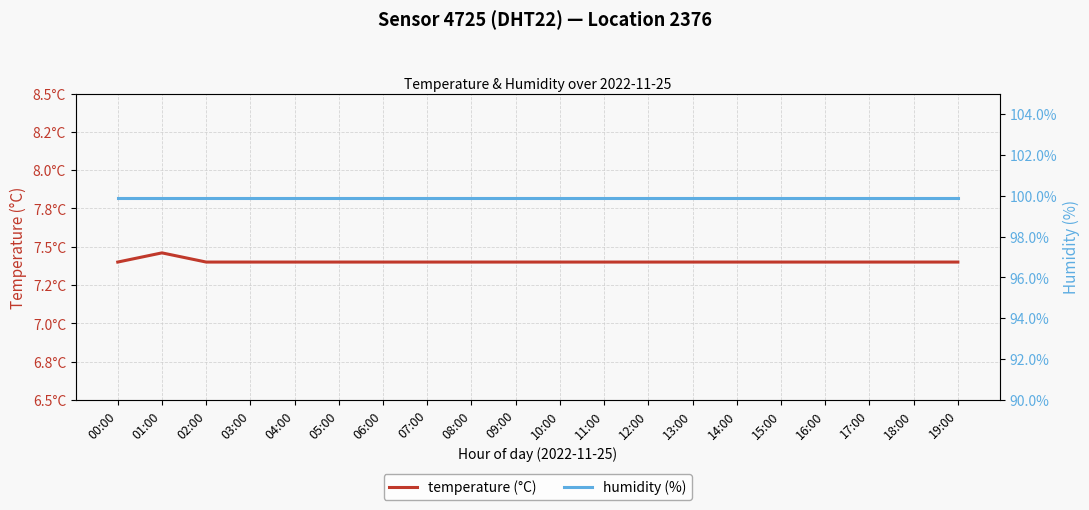

What is the maximum value shown in the chart?

99.9